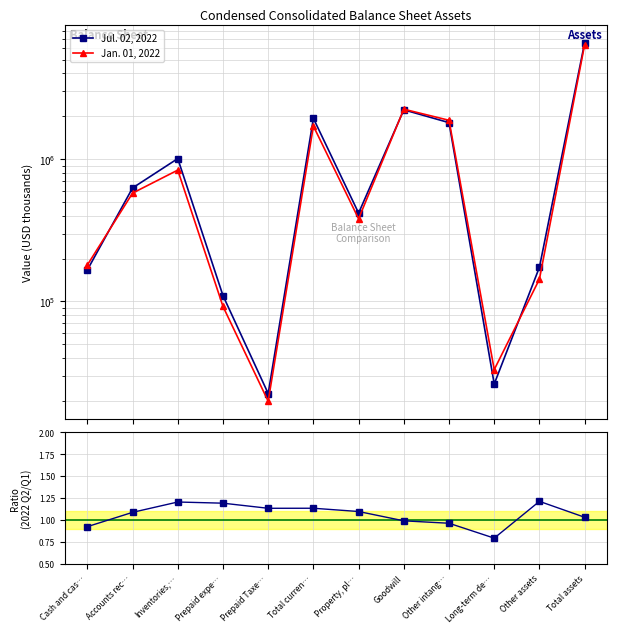

List the labels in order of Jan. 01, 2022 value, largest first.

Total assets, Goodwill, Other intang…, Total curren…, Inventories,…, Accounts rec…, Property, pl…, Cash and cas…, Other assets, Prepaid expe…, Long-term de…, Prepaid Taxe…